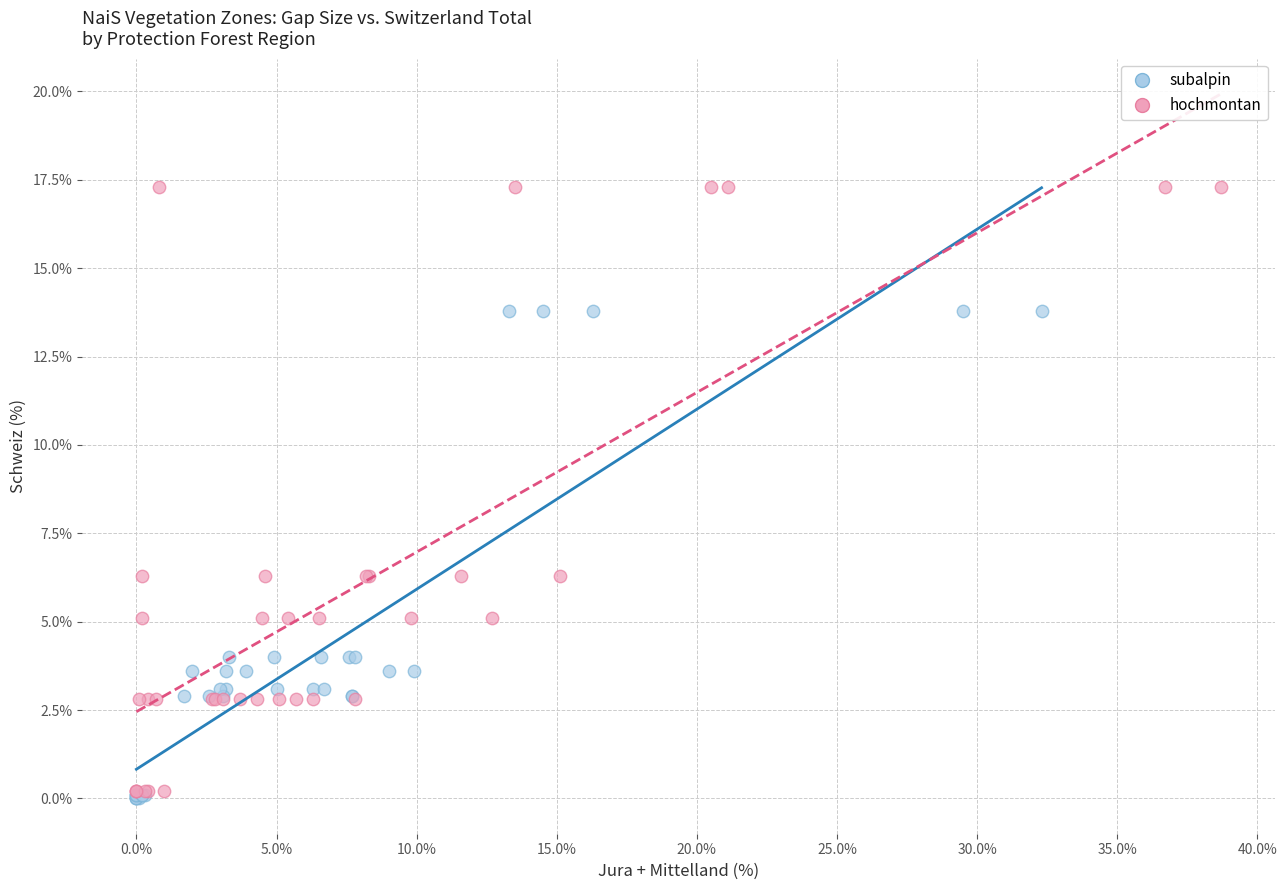

Which series reaches the minimum Y coordinate?

subalpin